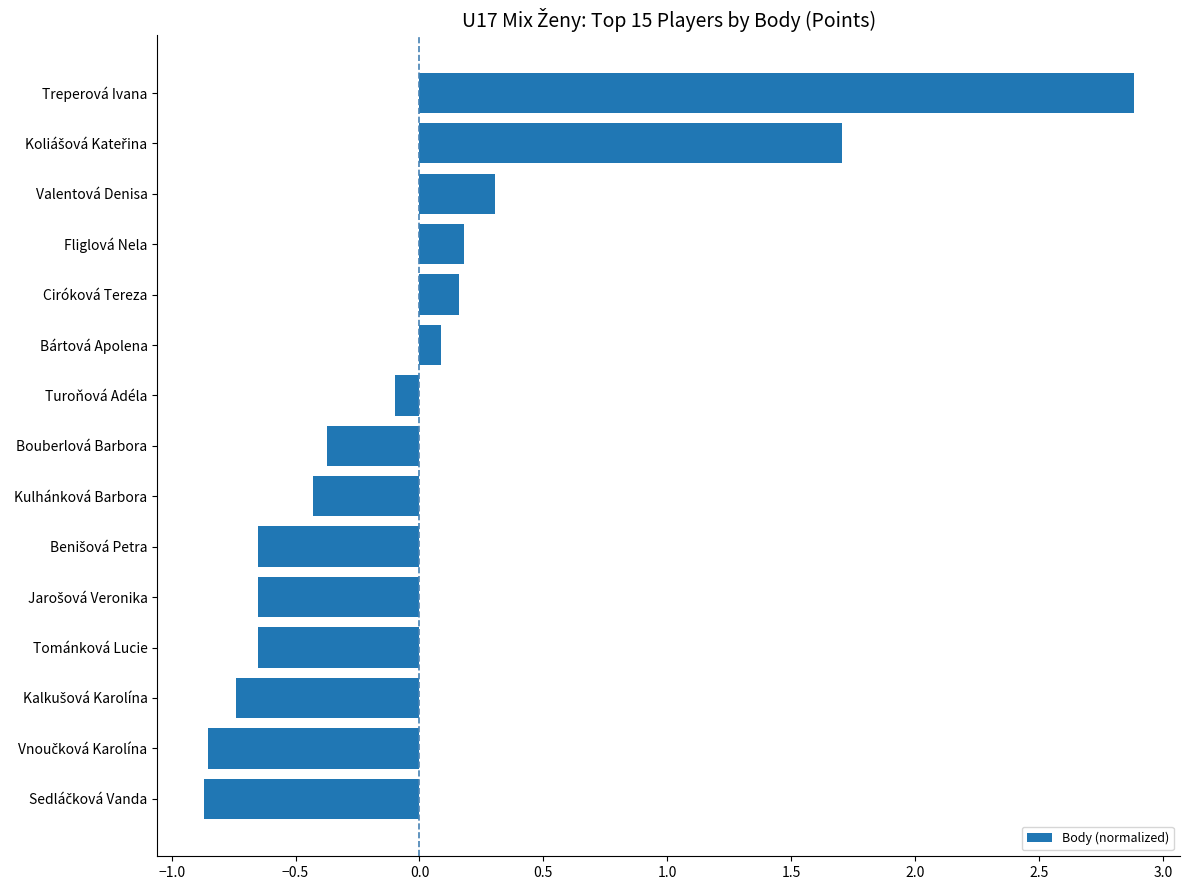

True or false: the data shows 4.5 at Treperová Ivana.

False